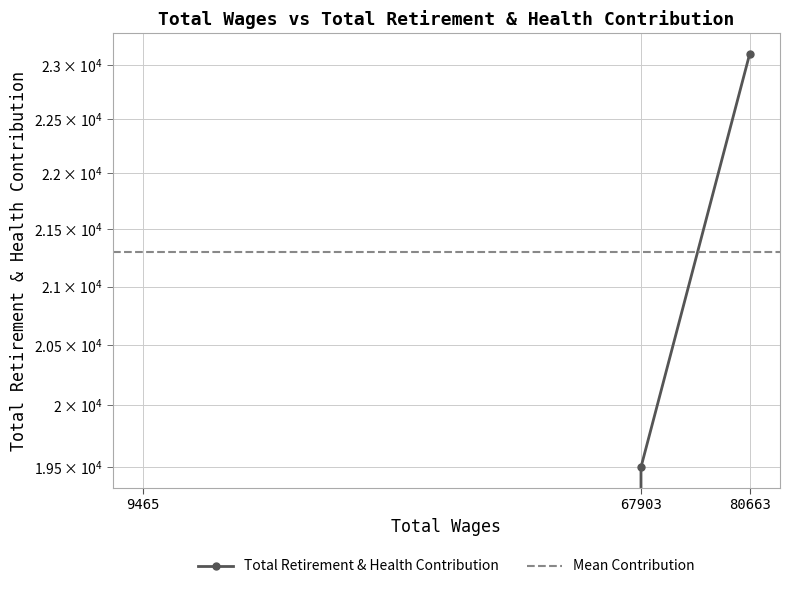

How many values are between 0 and 23108?

3